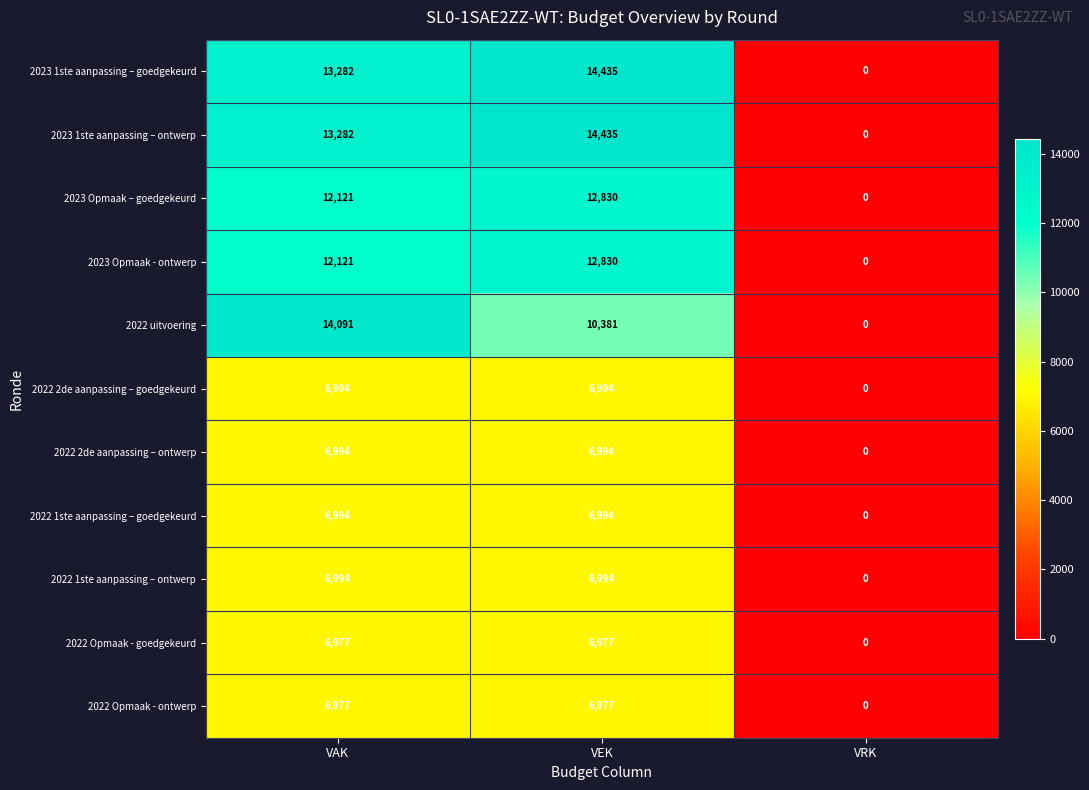

Which category has the highest value across all series?

VEK